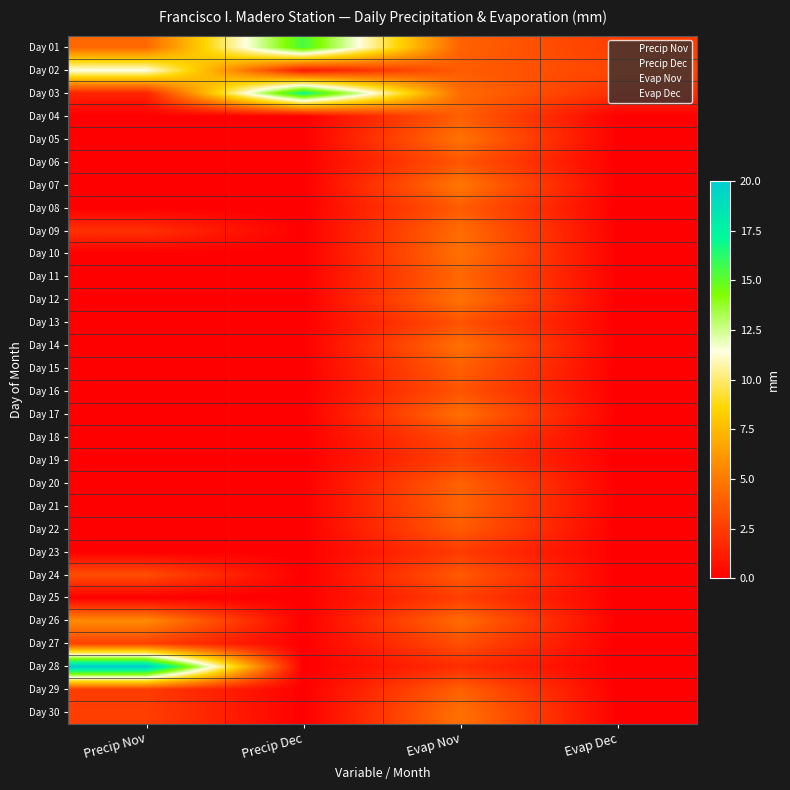

Reading right to left, what are all the values shown in this chart?

Day 01: Evap Dec=2.5	Evap Nov=4.0	Precip Dec=15.5	Precip Nov=4.3
Day 02: Evap Dec=2.9	Evap Nov=3.8	Precip Dec=1.0	Precip Nov=11.5
Day 03: Evap Dec=1.9	Evap Nov=4.4	Precip Dec=17.0	Precip Nov=1.5
Day 04: Evap Dec=0.0	Evap Nov=3.9	Precip Dec=0.0	Precip Nov=0.0
Day 05: Evap Dec=0.0	Evap Nov=4.7	Precip Dec=0.0	Precip Nov=0.0
Day 06: Evap Dec=0.0	Evap Nov=3.5	Precip Dec=0.0	Precip Nov=0.0
Day 07: Evap Dec=0.0	Evap Nov=4.9	Precip Dec=0.0	Precip Nov=0.0
Day 08: Evap Dec=0.0	Evap Nov=3.8	Precip Dec=0.0	Precip Nov=0.0
Day 09: Evap Dec=0.0	Evap Nov=4.5	Precip Dec=0.0	Precip Nov=2.0
Day 10: Evap Dec=0.0	Evap Nov=4.6	Precip Dec=0.0	Precip Nov=0.0
Day 11: Evap Dec=0.0	Evap Nov=4.2	Precip Dec=0.0	Precip Nov=0.0
Day 12: Evap Dec=0.0	Evap Nov=4.7	Precip Dec=0.0	Precip Nov=0.0
Day 13: Evap Dec=0.0	Evap Nov=3.4	Precip Dec=0.0	Precip Nov=0.0
Day 14: Evap Dec=0.0	Evap Nov=4.6	Precip Dec=0.0	Precip Nov=0.0
Day 15: Evap Dec=0.0	Evap Nov=3.9	Precip Dec=0.0	Precip Nov=0.0
Day 16: Evap Dec=0.0	Evap Nov=3.5	Precip Dec=0.0	Precip Nov=0.0
Day 17: Evap Dec=0.0	Evap Nov=4.6	Precip Dec=0.0	Precip Nov=0.0
Day 18: Evap Dec=0.0	Evap Nov=3.0	Precip Dec=0.0	Precip Nov=0.0
Day 19: Evap Dec=0.0	Evap Nov=2.7	Precip Dec=0.0	Precip Nov=0.0
Day 20: Evap Dec=0.0	Evap Nov=4.0	Precip Dec=0.0	Precip Nov=0.0
Day 21: Evap Dec=0.0	Evap Nov=4.1	Precip Dec=0.0	Precip Nov=0.0
Day 22: Evap Dec=0.0	Evap Nov=3.8	Precip Dec=0.0	Precip Nov=0.0
Day 23: Evap Dec=0.0	Evap Nov=2.4	Precip Dec=0.0	Precip Nov=0.0
Day 24: Evap Dec=0.0	Evap Nov=3.7	Precip Dec=0.0	Precip Nov=3.2
Day 25: Evap Dec=0.0	Evap Nov=2.6	Precip Dec=0.0	Precip Nov=0.0
Day 26: Evap Dec=0.0	Evap Nov=4.4	Precip Dec=0.0	Precip Nov=5.7
Day 27: Evap Dec=0.0	Evap Nov=3.3	Precip Dec=0.0	Precip Nov=2.7
Day 28: Evap Dec=0.0	Evap Nov=1.9	Precip Dec=0.0	Precip Nov=20.0
Day 29: Evap Dec=0.0	Evap Nov=4.0	Precip Dec=0.0	Precip Nov=2.5
Day 30: Evap Dec=0.0	Evap Nov=4.7	Precip Dec=0.0	Precip Nov=2.6